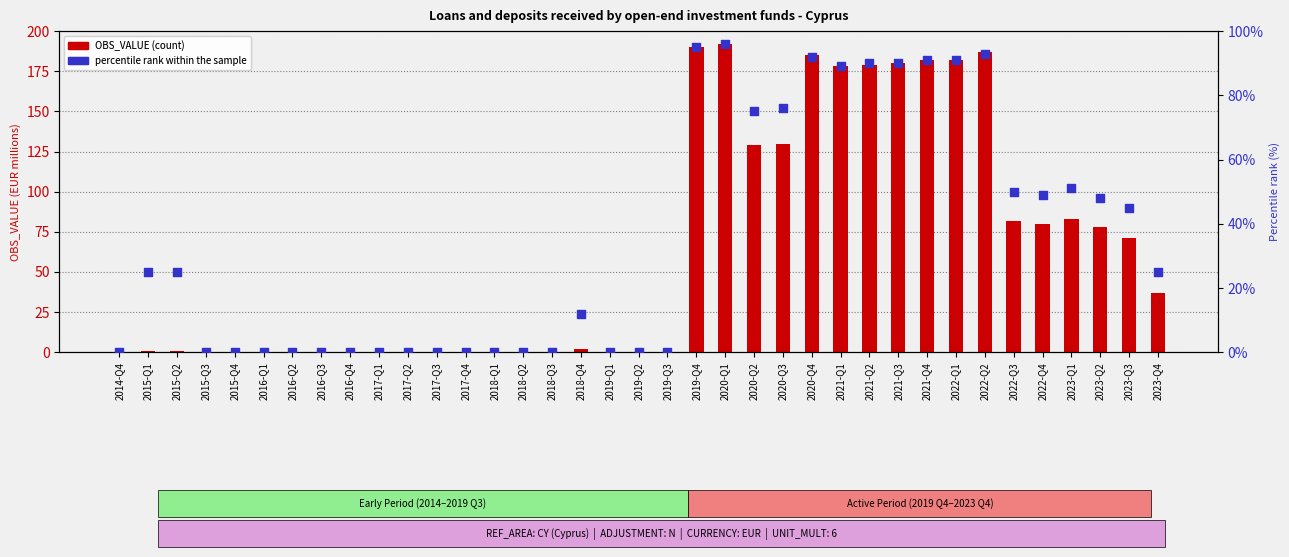

Which series has the largest Y range (max minus min)?

OBS_VALUE (count)